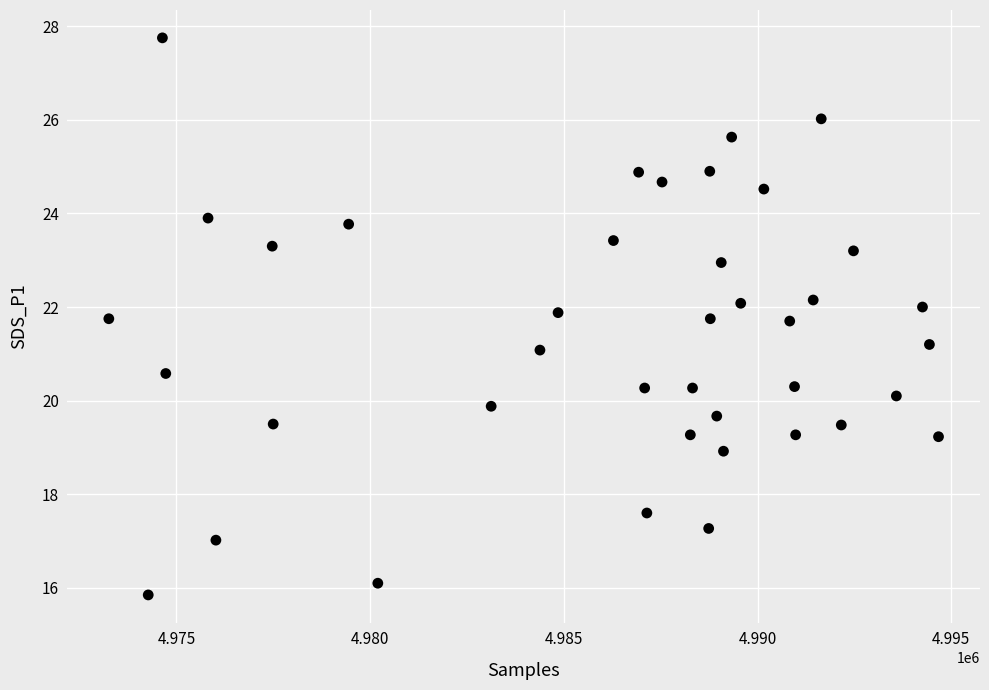

What is the range of X values (max minus min)?

21418.0